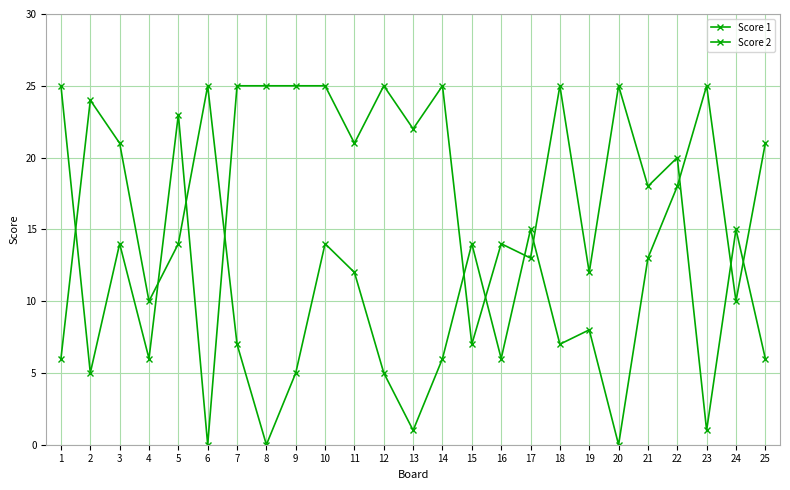

What is the value of the Score 1 point at the 25th from the left?

6